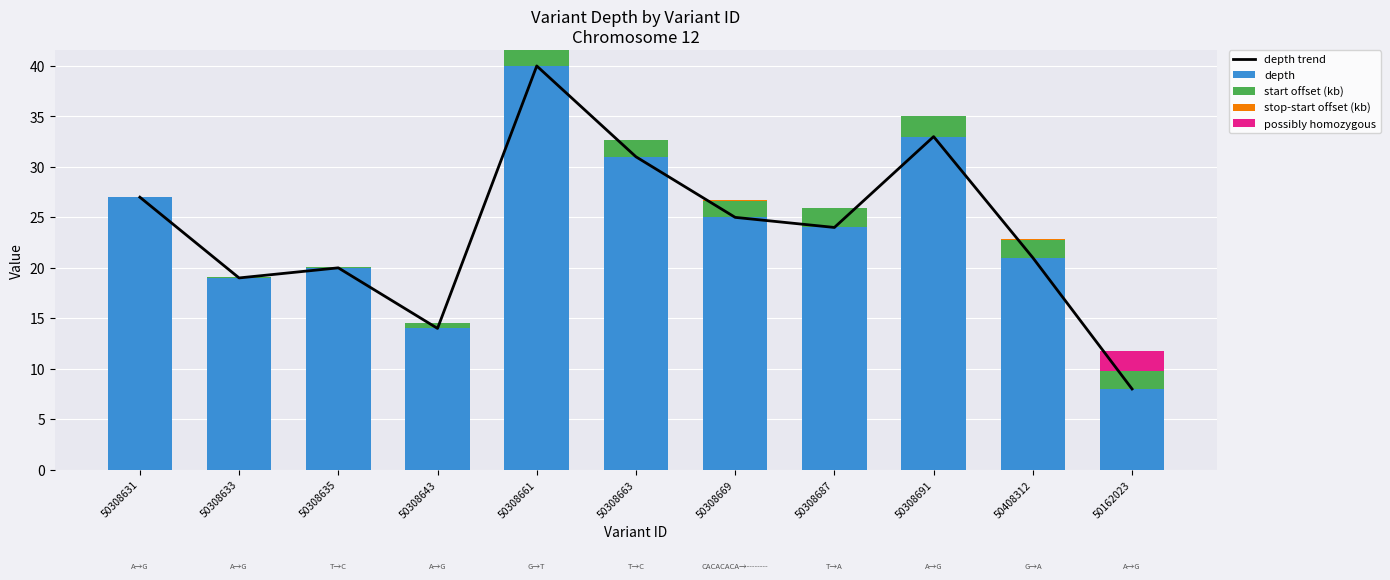

What is the value of the start offset (kb) bar at the 6th from the left?

1.6